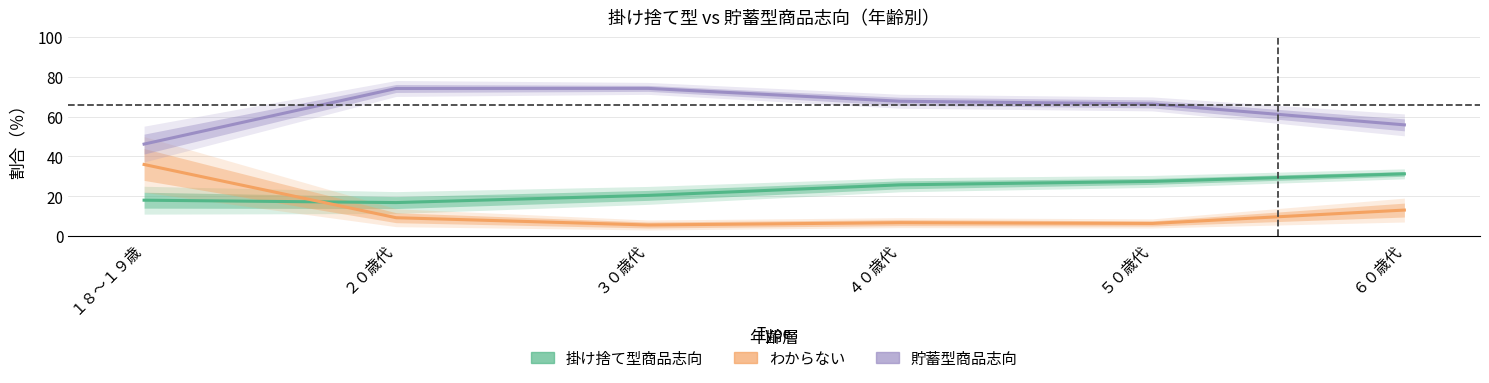

Rank the series at ６０歳代 from lowest to highest value.

わからない, 掛け捨て型商品志向, 貯蓄型商品志向